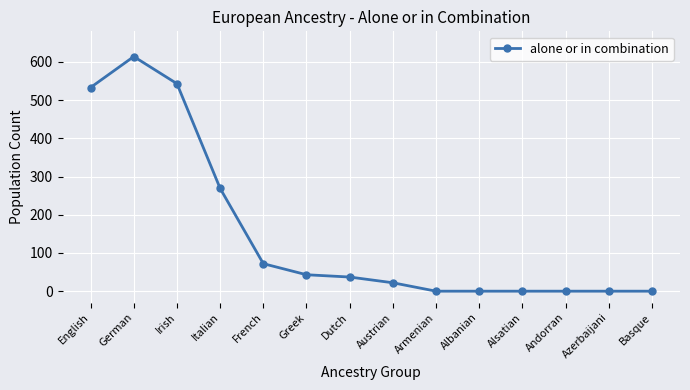

What is the difference between the second highest and second lowest values?

543